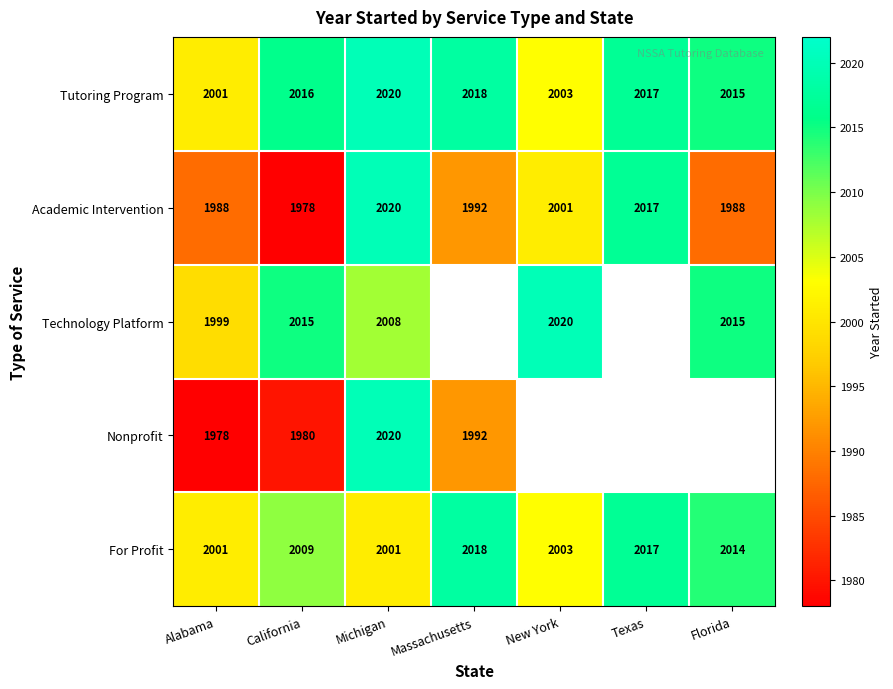

What is the average value of the Academic Intervention series?

1998